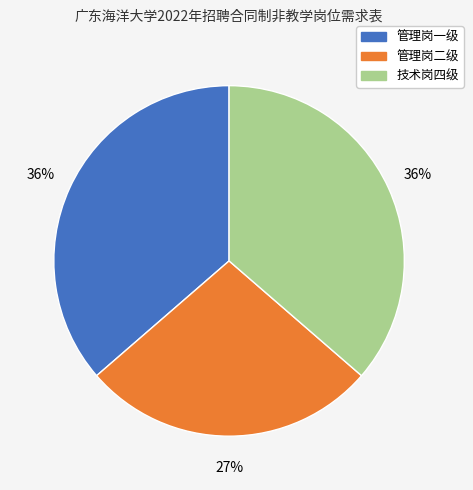

What percentage is the 管理岗一级 slice, to the nearest percent?

36%